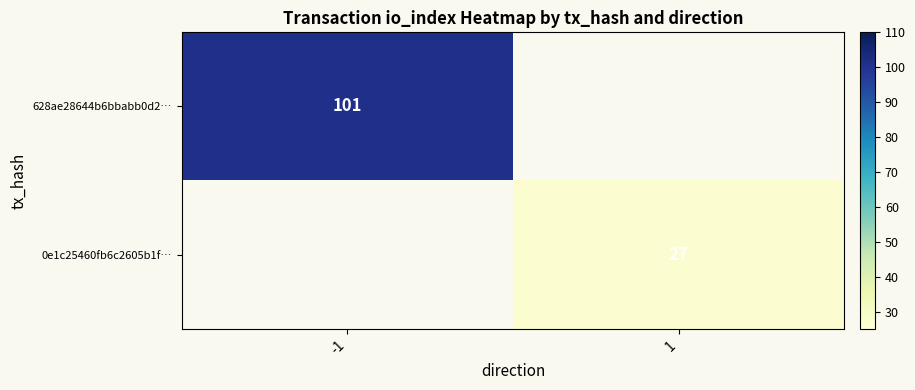

Read the 628ae28644b6bbabb0d2… value at -1.

101.0